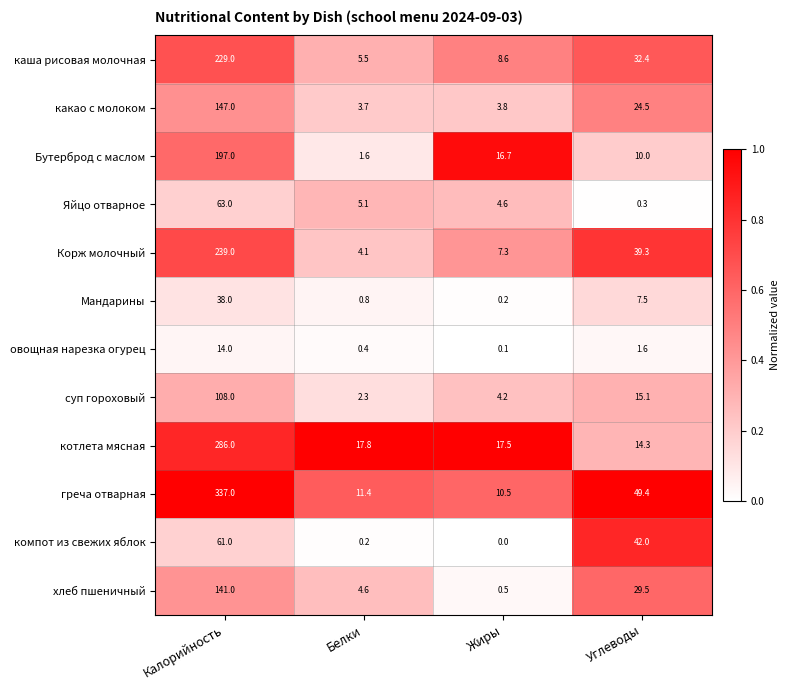

At which category is the sum across all series the highest?

Калорийность